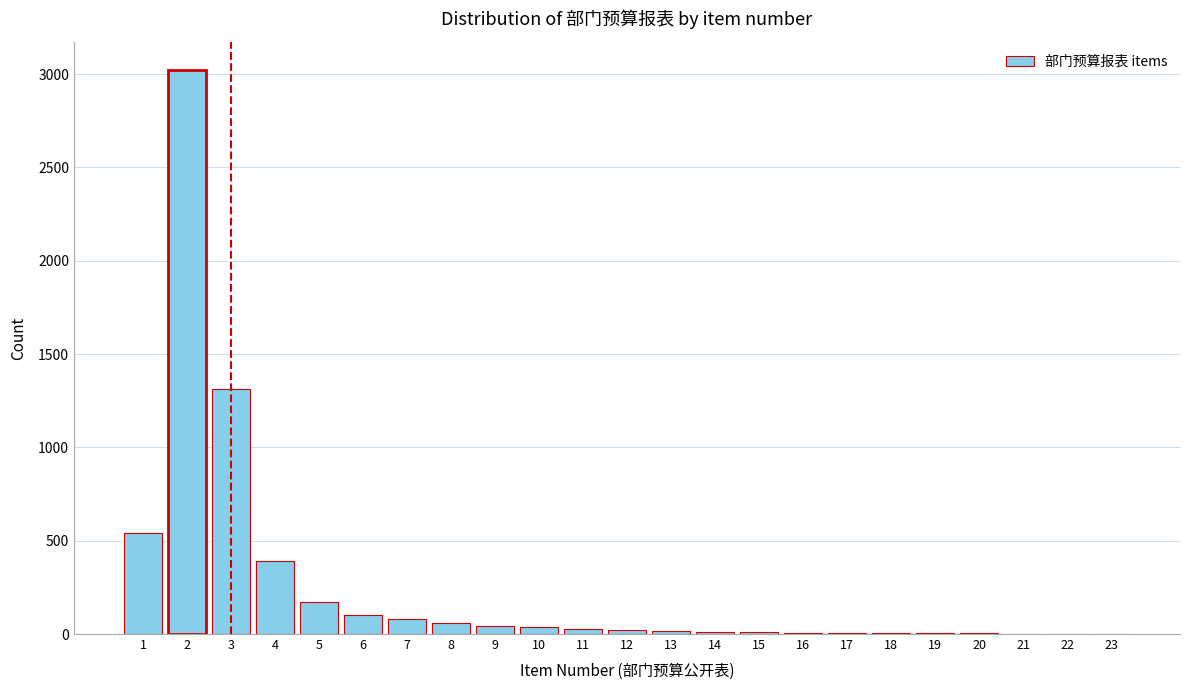

What is the sum of all values?

5862